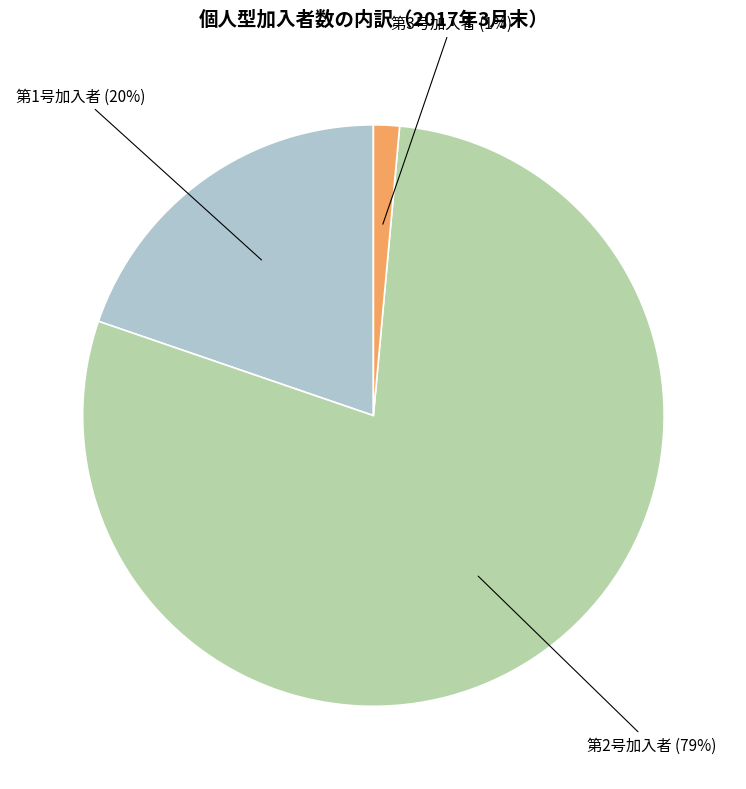

Does any single category account for the majority?

Yes